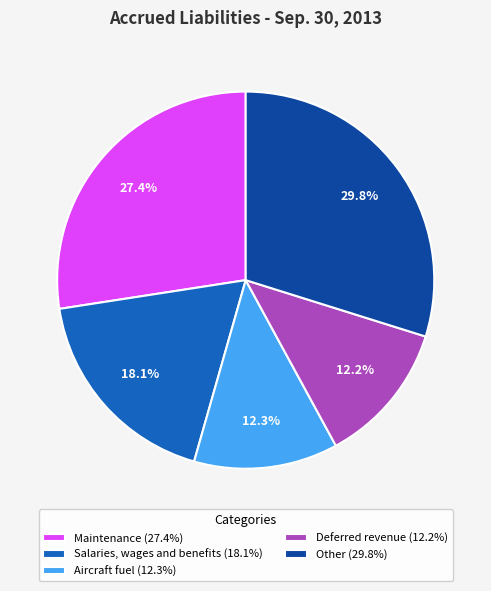

What is the ratio of the value at Deferred revenue to the value at Other?

0.4